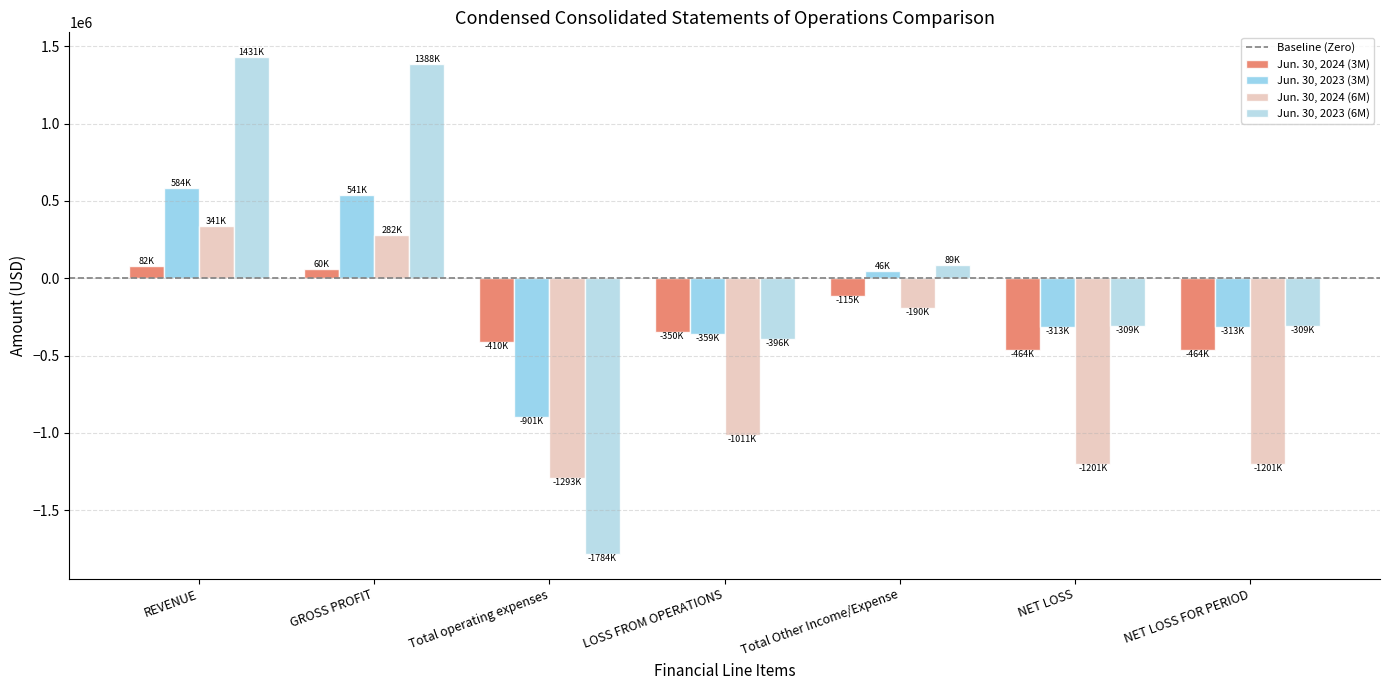

List the series in order of their peak value, lowest first.

Jun. 30, 2024 (3M), Jun. 30, 2024 (6M), Jun. 30, 2023 (3M), Jun. 30, 2023 (6M)